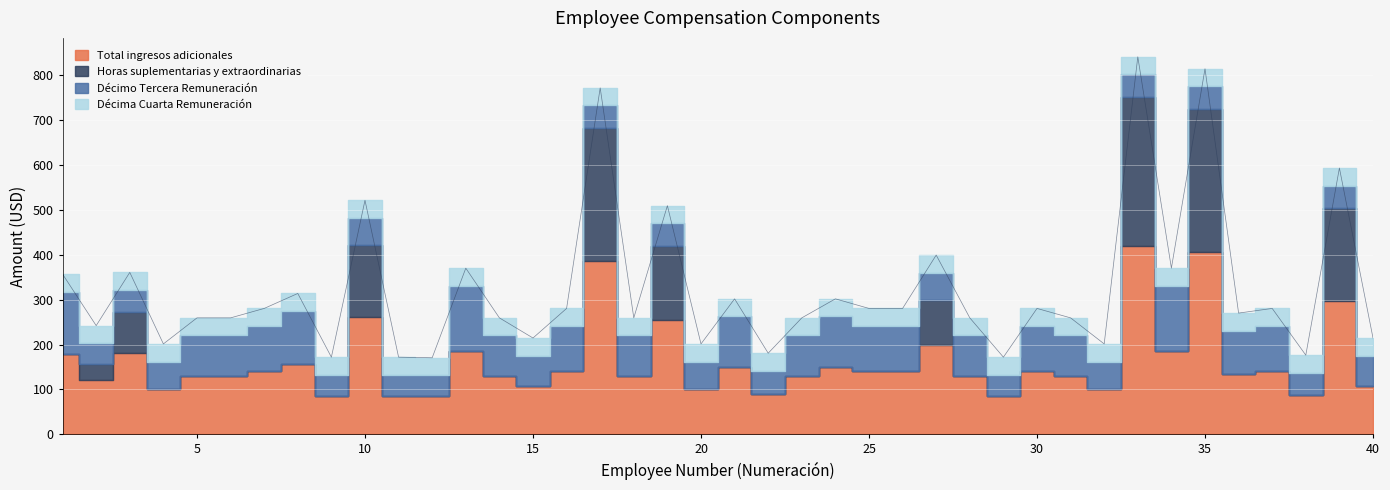

True or false: Décimo Tercera Remuneración and Décima Cuarta Remuneración intersect in this chart.

False